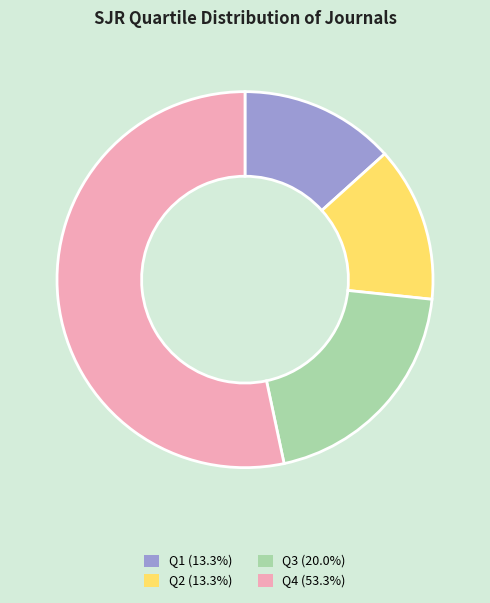

What is the ratio of the value at Q3 (20.0%) to the value at Q2 (13.3%)?

1.5